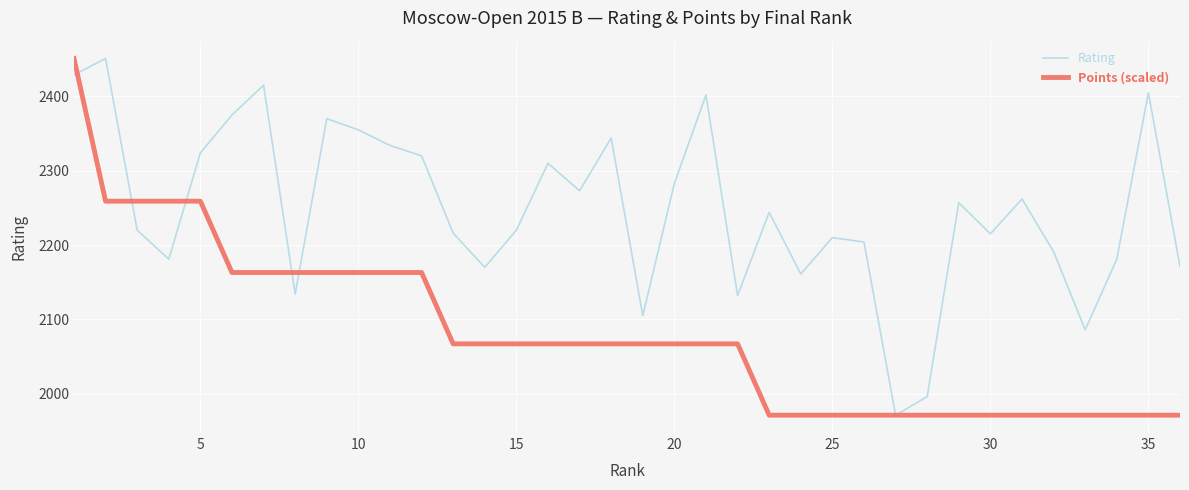

What is the difference between the second highest and second lowest values in the Points (scaled) series?

288